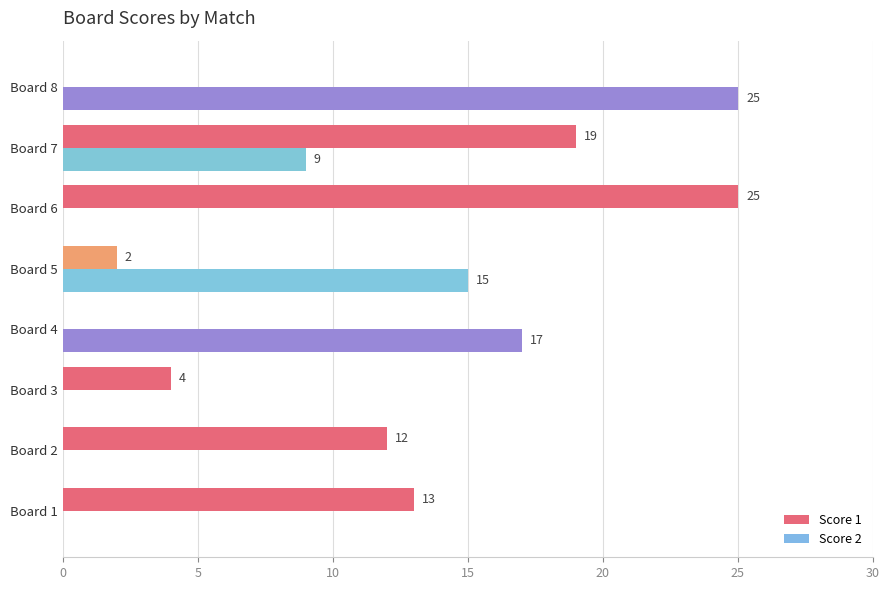

Between Board 5 and Board 7, which series saw the biggest shift?

Score 1